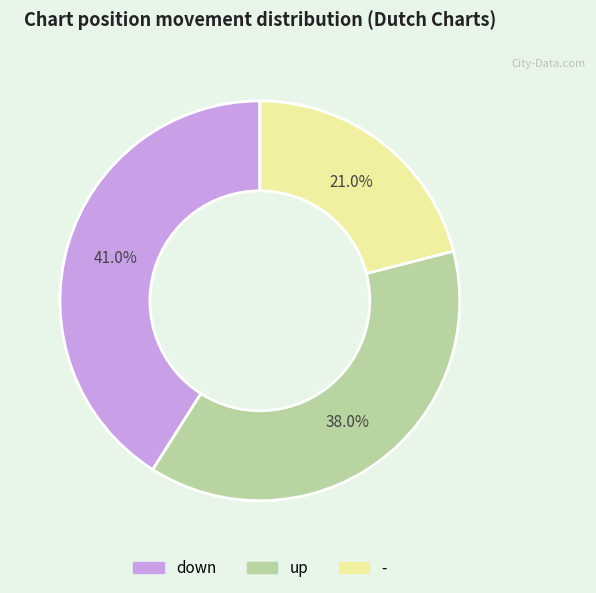

What percentage is the up slice, to the nearest percent?

38%